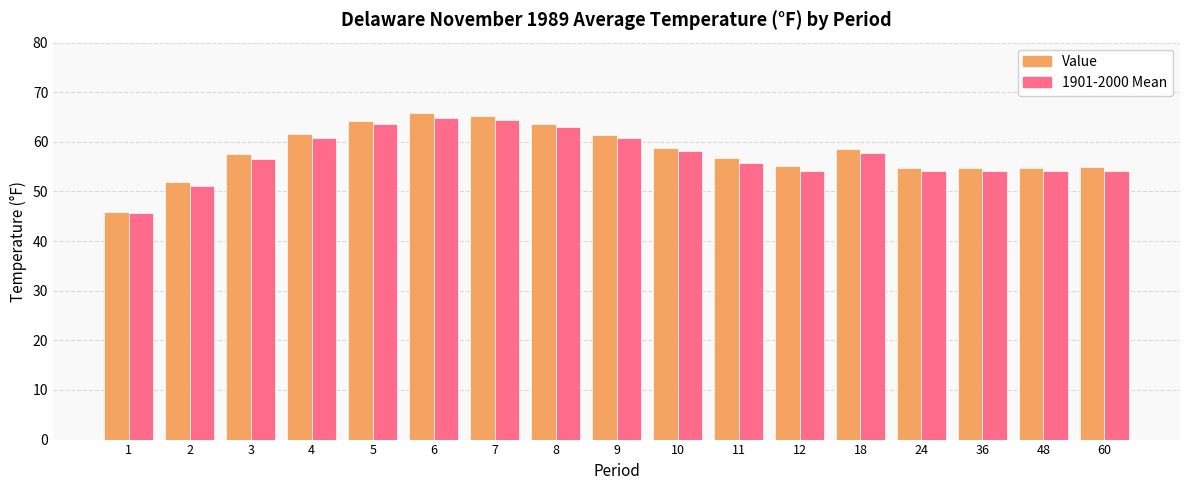

What is the difference between the 1901-2000 Mean values at 11 and 1?

10.1